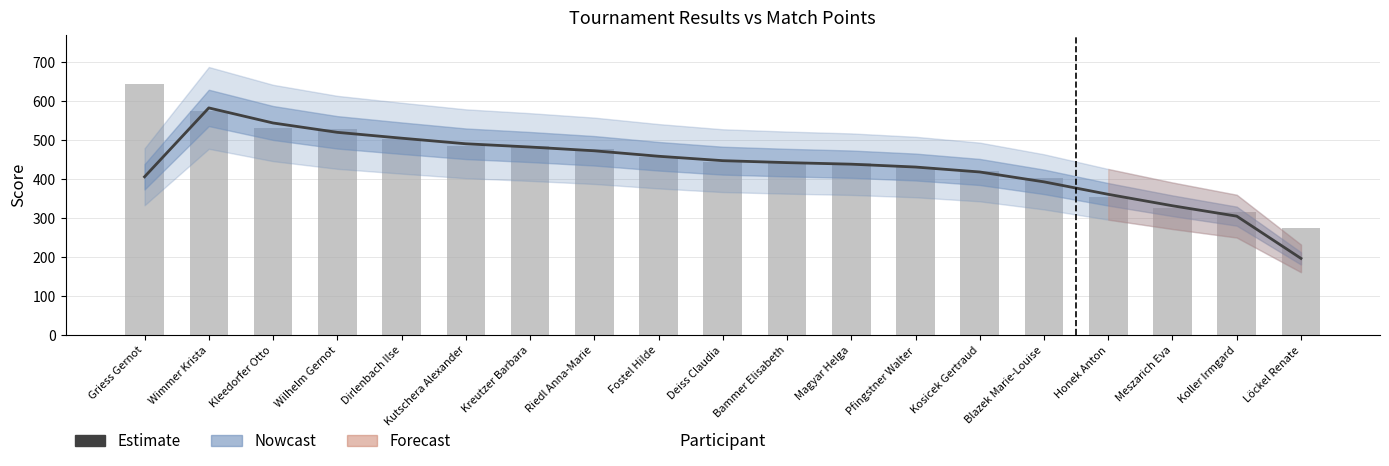

At which category is the sum across all series the highest?

Wimmer Krista